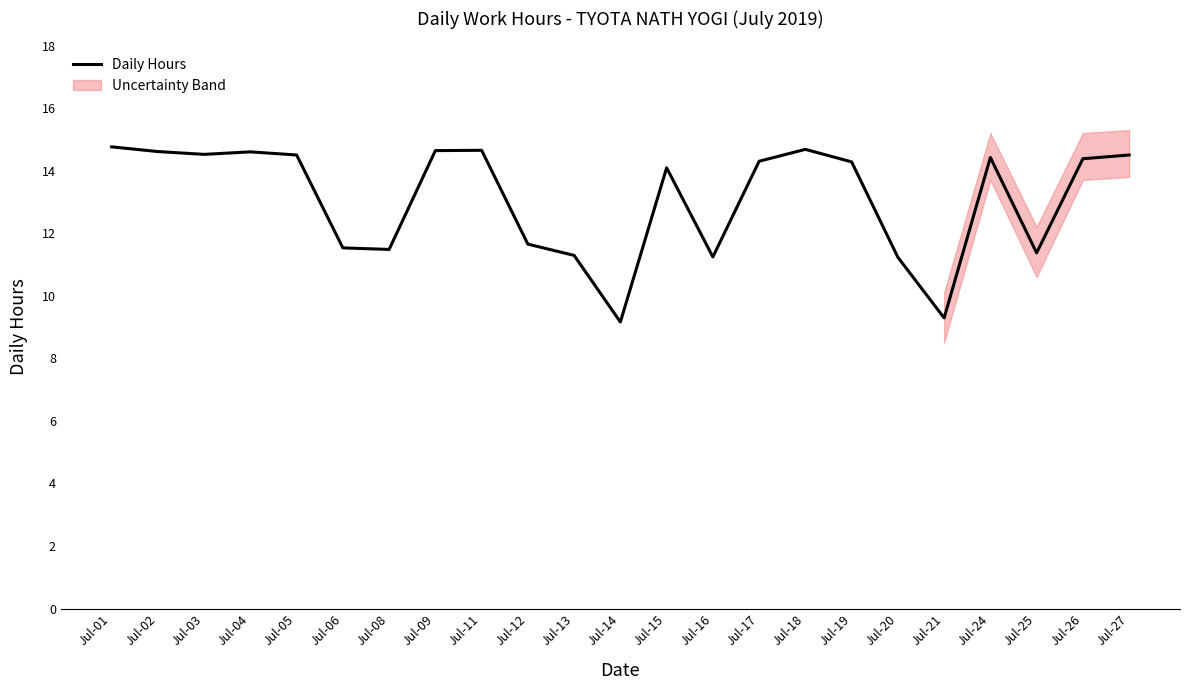

How many interior local valleys (lower than both neighbors) does the data have?

6